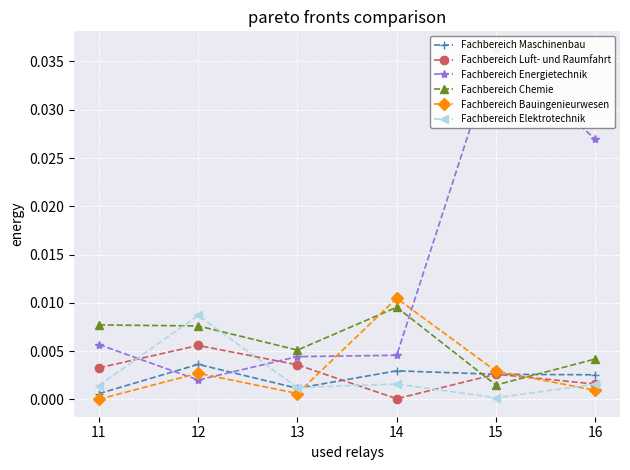

Where is the first local minimum for Fachbereich Energietechnik?

12